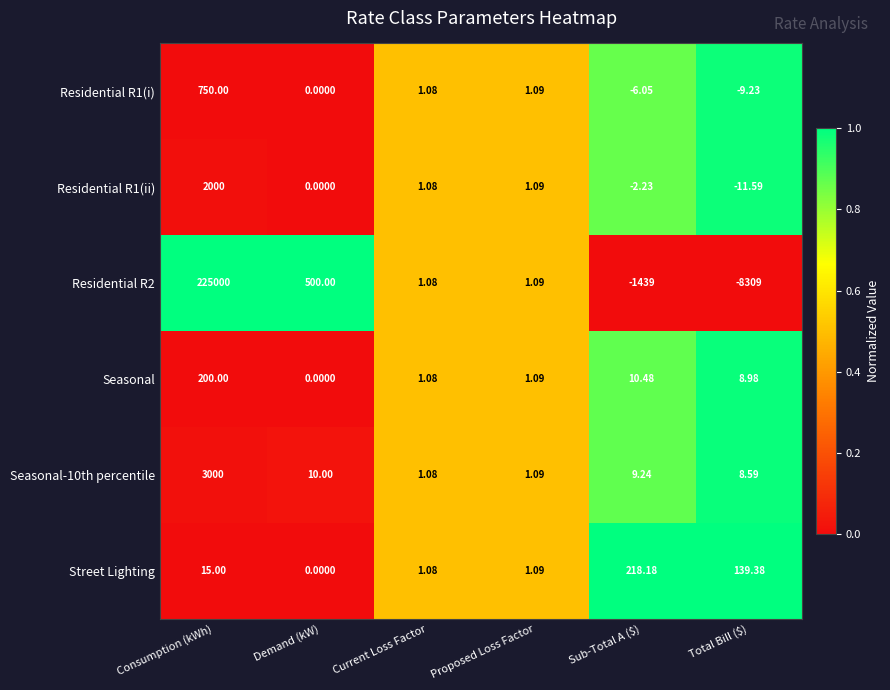

Where does the Residential R1(i) series first go above 1?

Consumption (kWh)